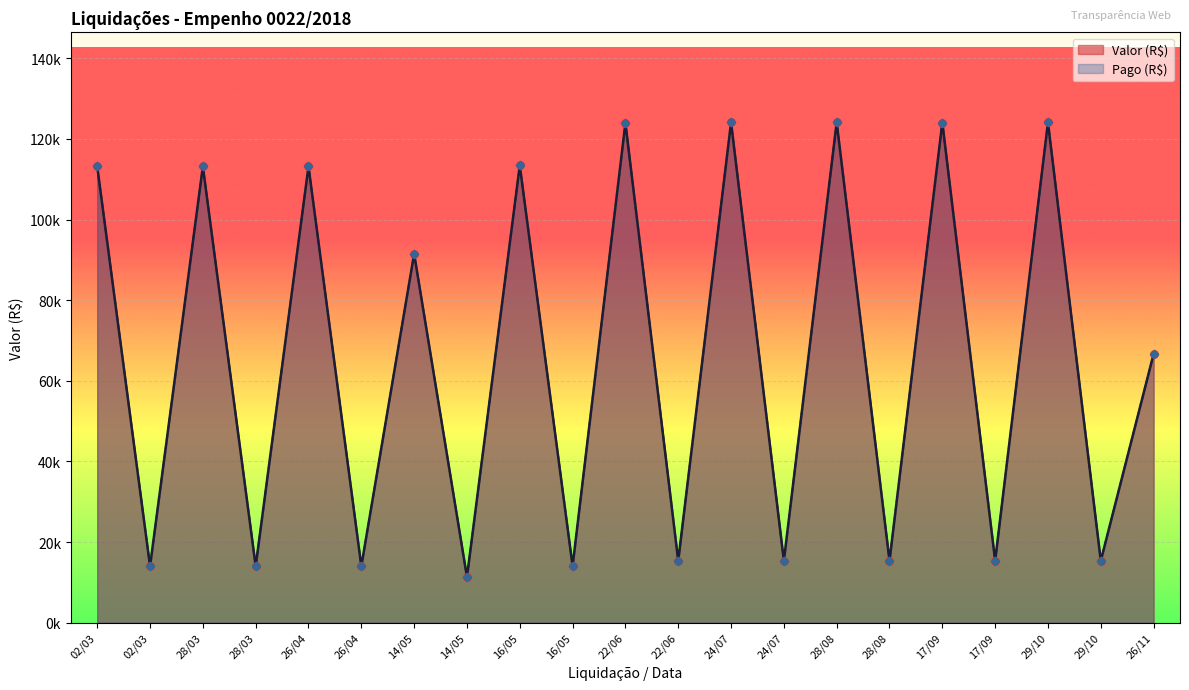

Which series has the largest total across all categories?

Valor (R$)